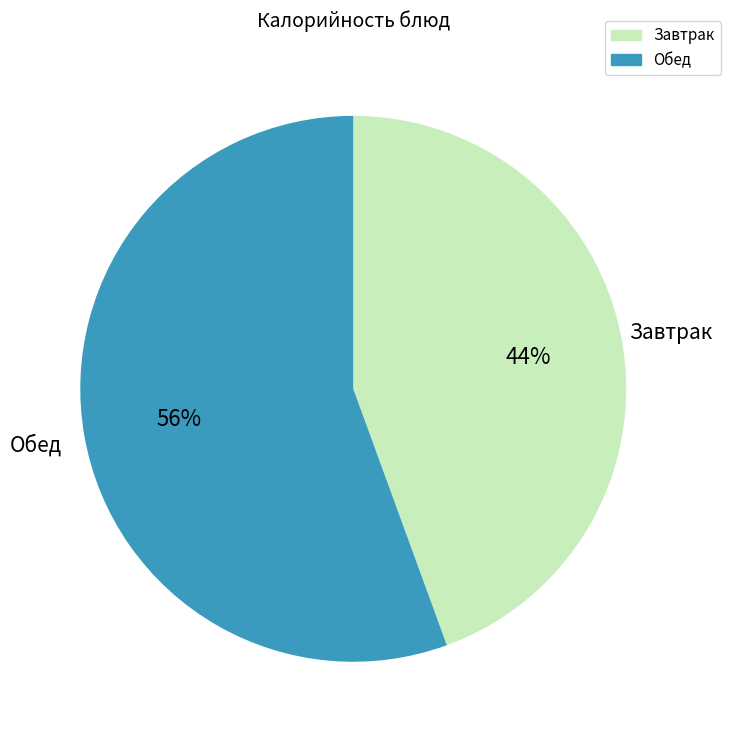

To the nearest percent, what percentage of the pie is Обед?

56%